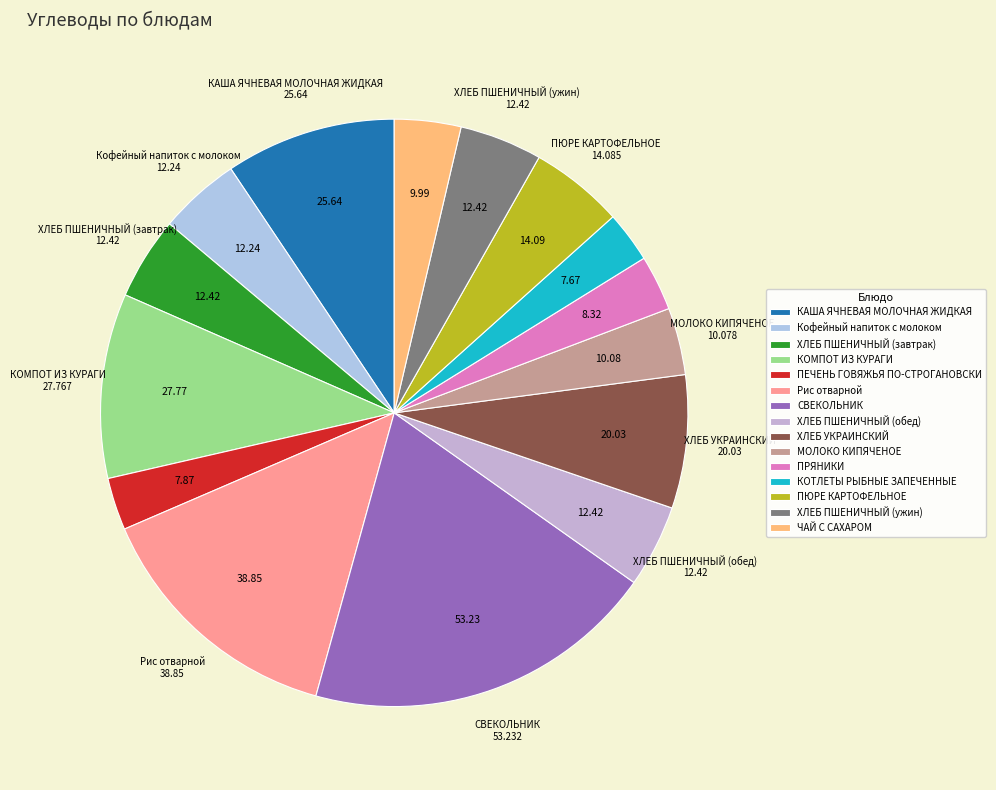

How many slices are in this pie chart?

15